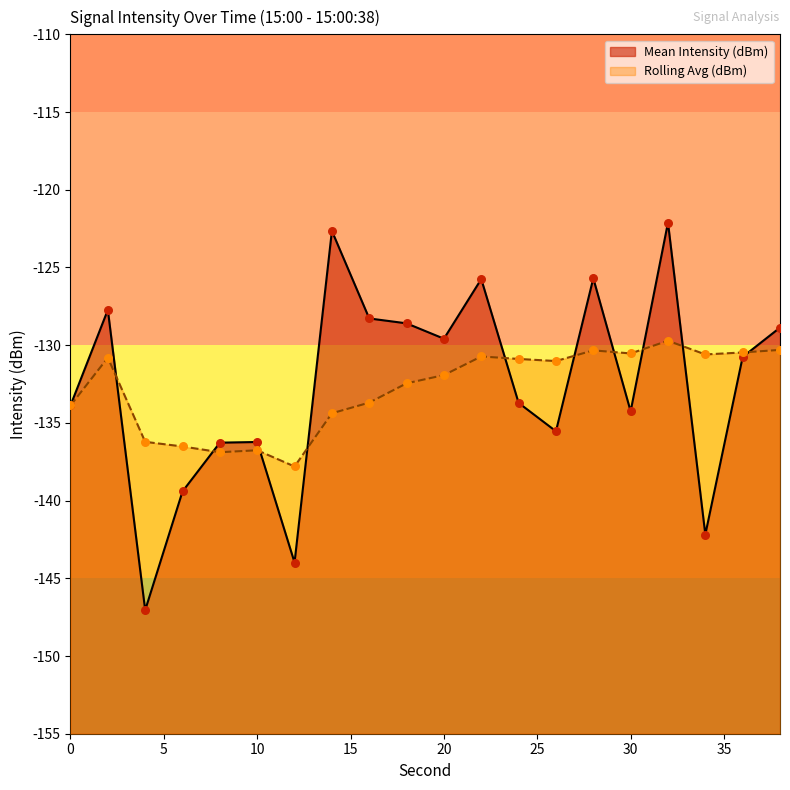

What are all the series names shown in the legend?

Mean Intensity (dBm), Rolling Avg (dBm)